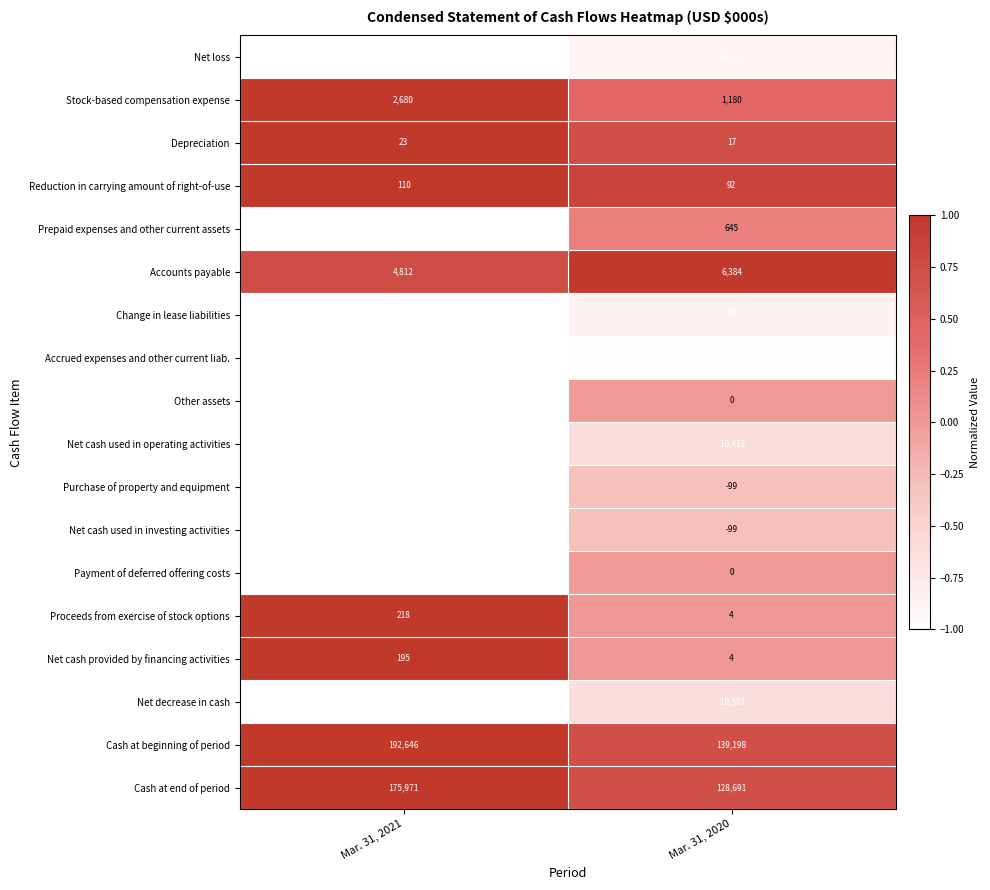

What is the total value across all series at Mar. 31, 2020?

236368